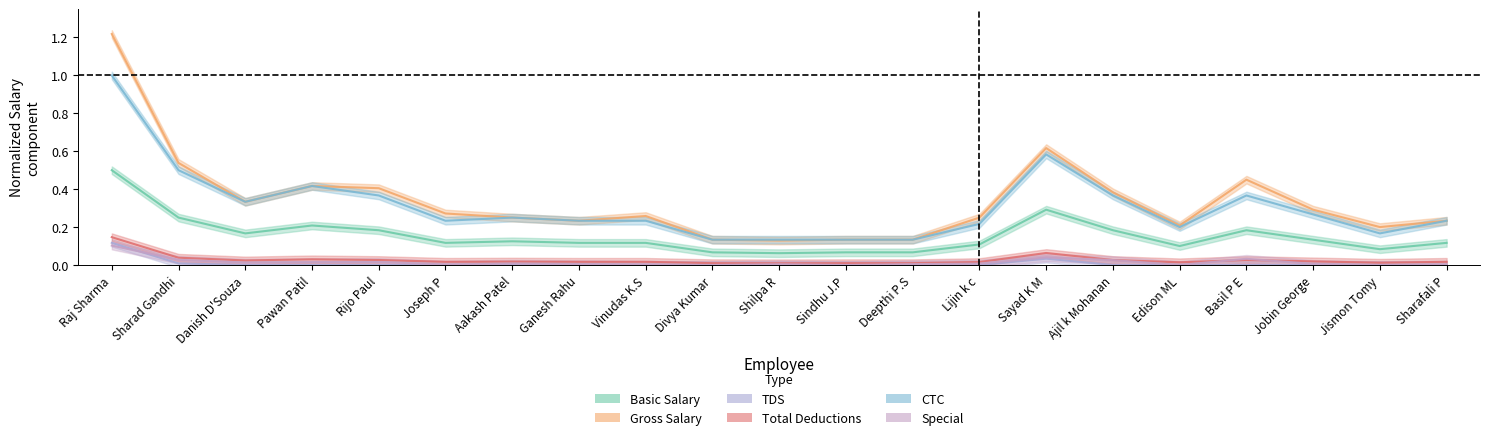

True or false: CTC and Special intersect in this chart.

False